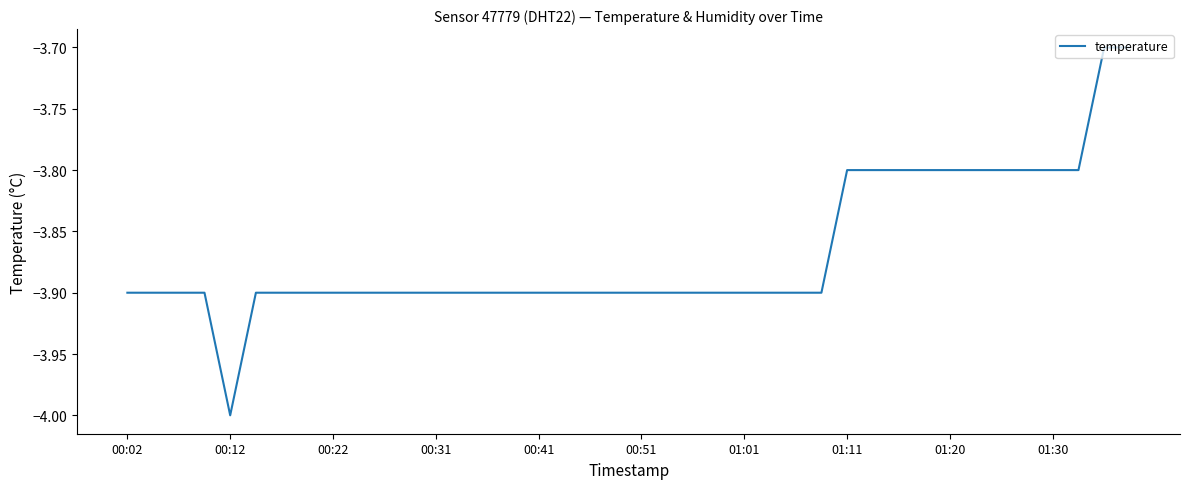

What is the smallest value displayed?

-4.0